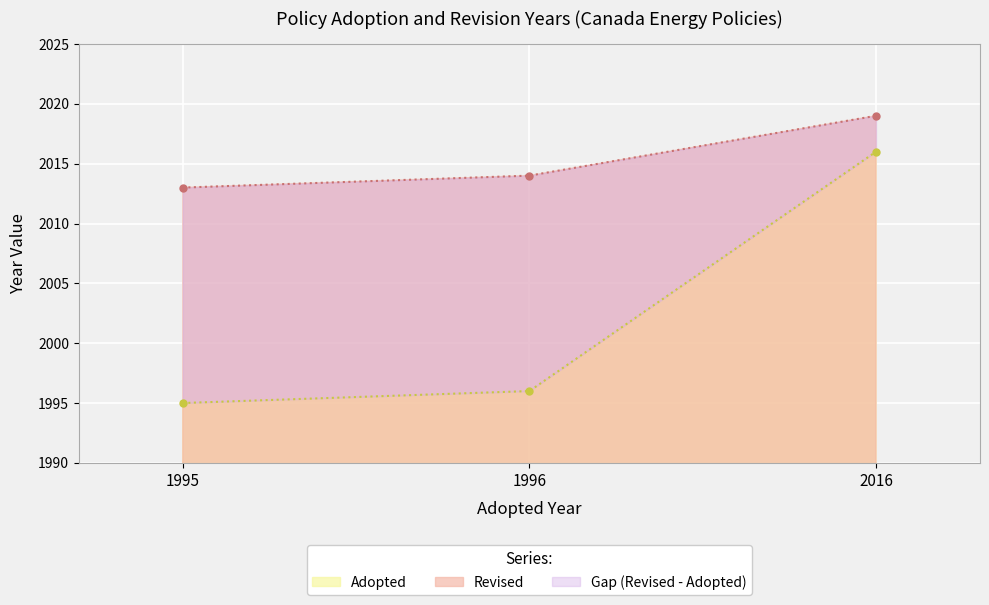

Rank the series by their average value, from lowest to highest.

Adopted, Revised